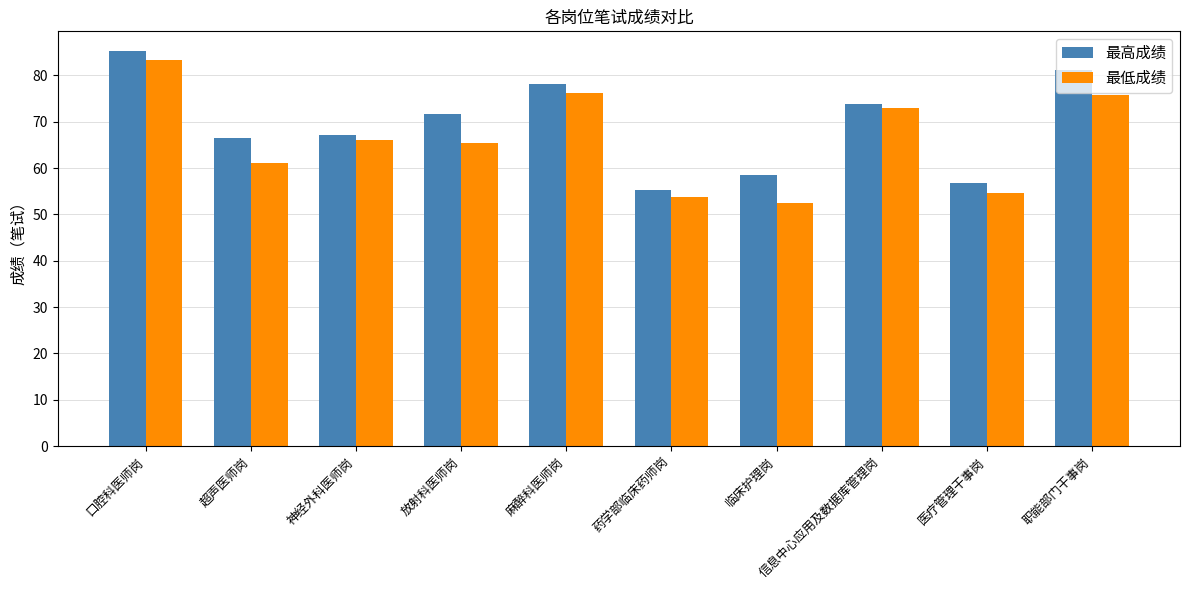

Which series has the largest total across all categories?

最高成绩